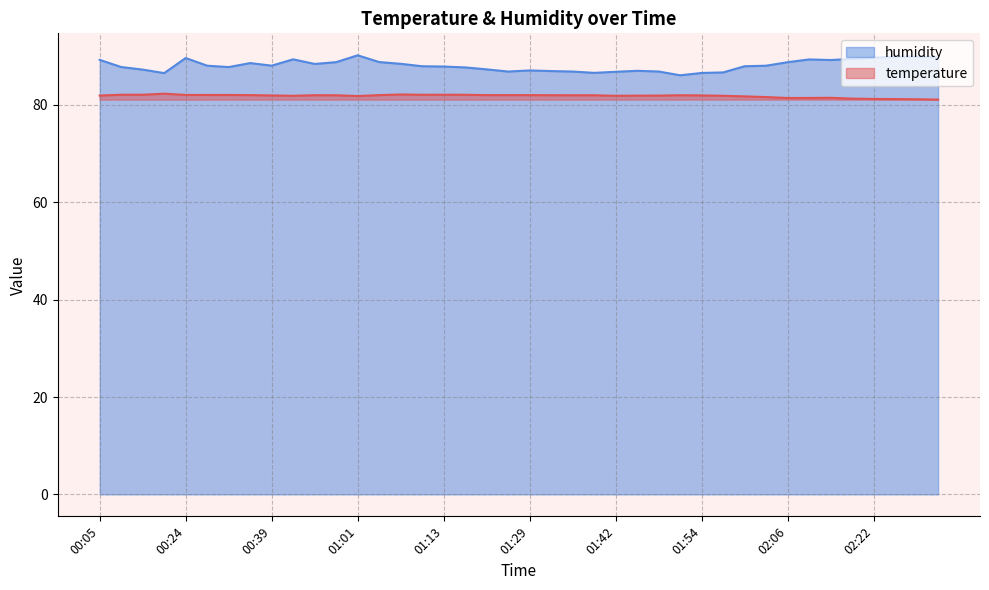

At which category is the sum across all series the highest?

01:01